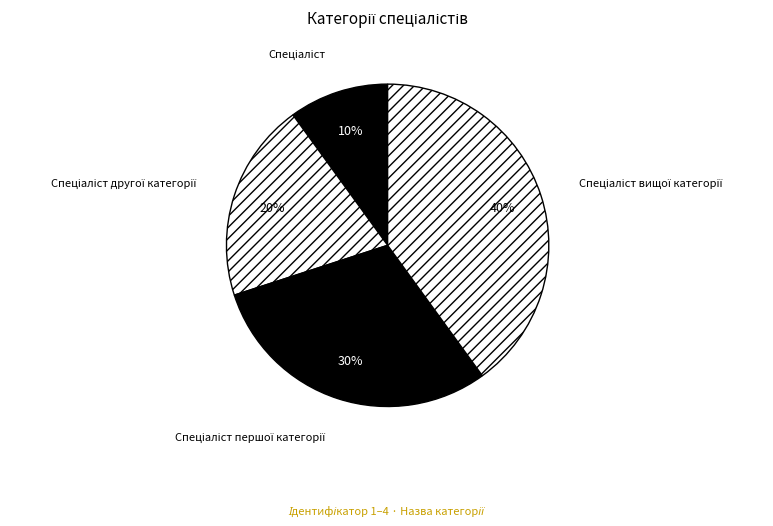

Is there any slice that represents more than half of the pie?

No